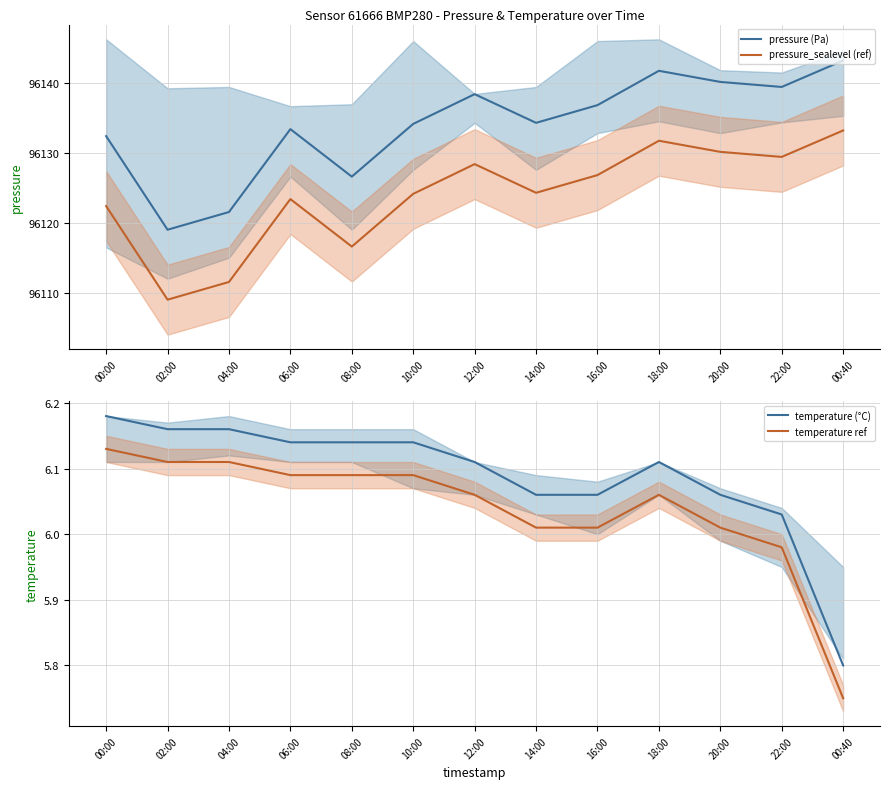

What is the minimum value shown in the chart?

5.8